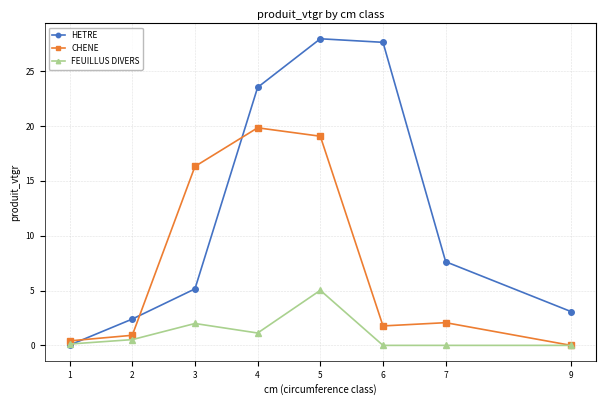

What is the spread (max minus min) of values at 6?

27.6